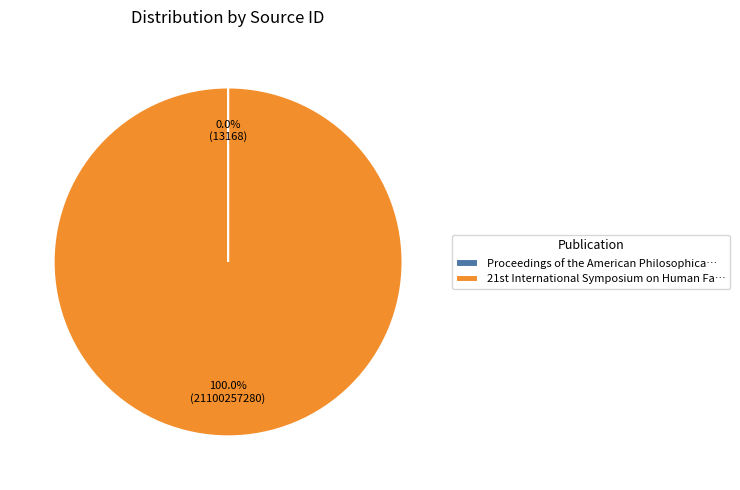

Does any single category account for the majority?

Yes